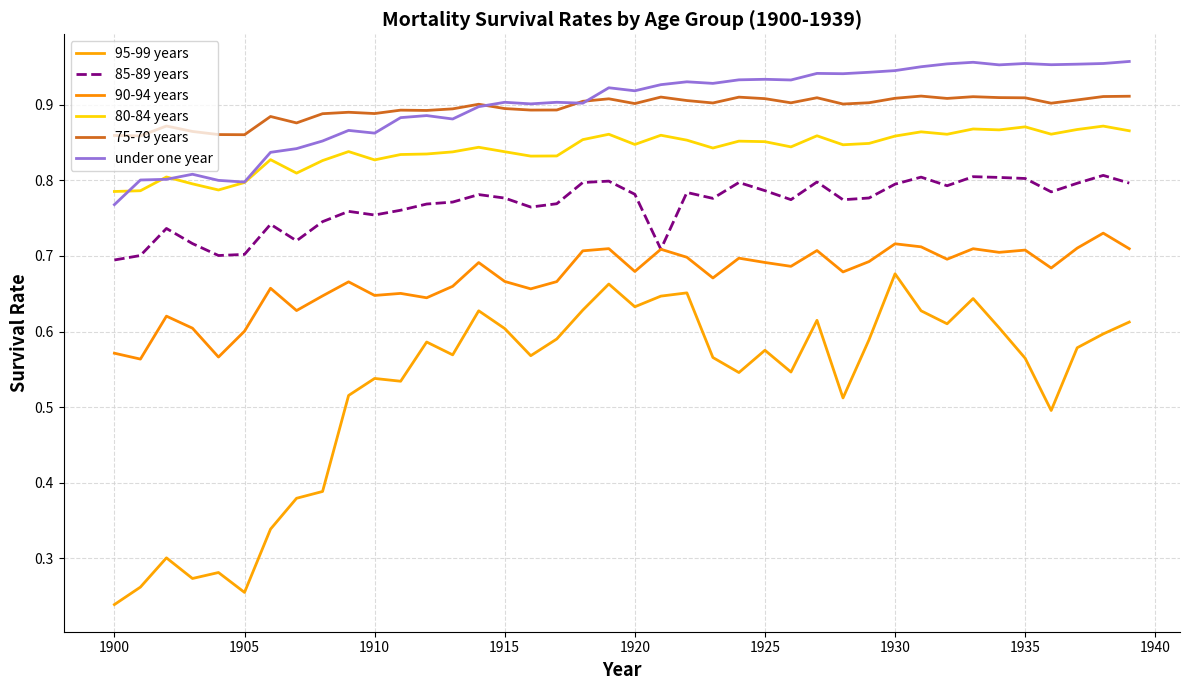

Count the 95-99 years values in the range 0 to 1.

40